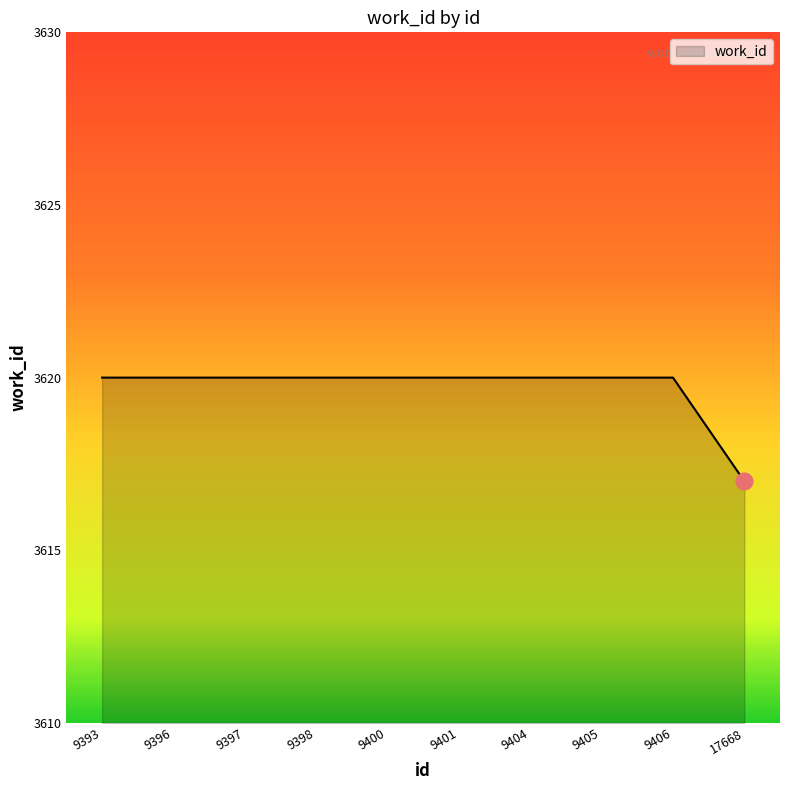

What is the approximate value at 9400?

3620